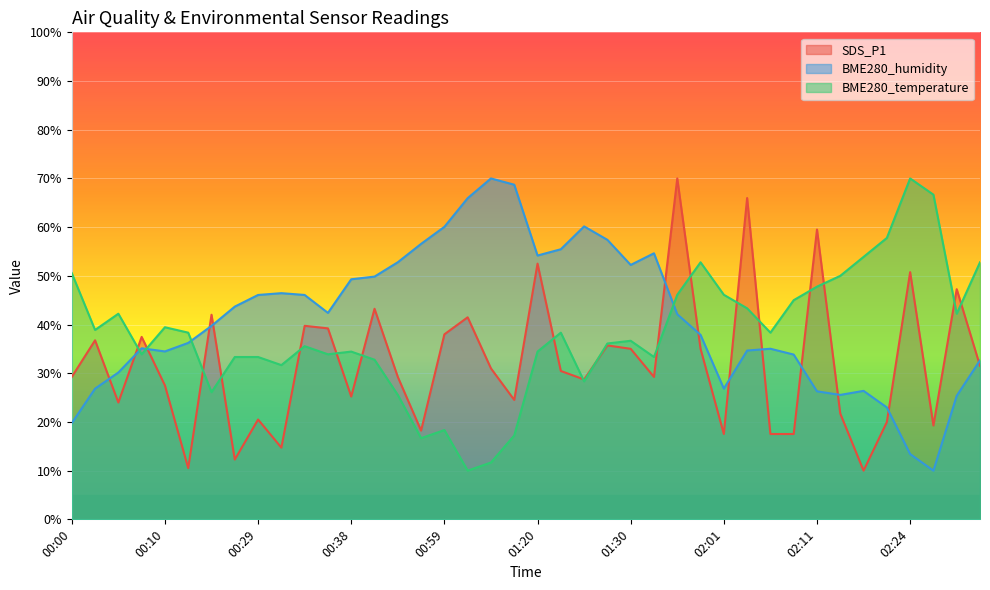

What is the difference between the BME280_humidity values at 01:24 and 02:34?

27.5